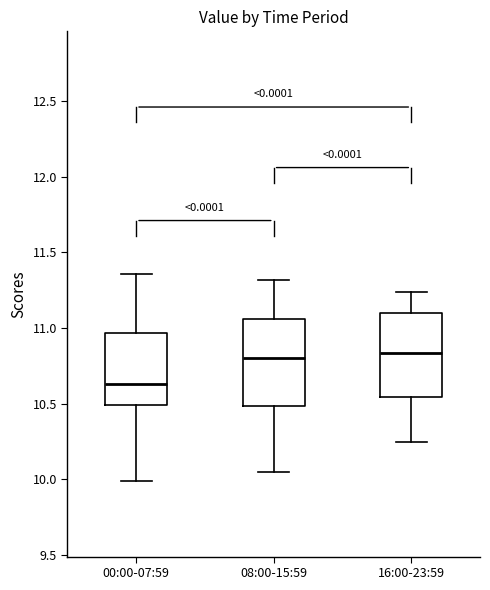

Reading left to right, read every box against the y-axis: the position of its median line, the range the box covers, and the ends of its whiskers. The values are not printed on the chart, so give them approximately, as read against the axis.

00:00-07:59: median 10.65, box 10.50 to 10.95, whiskers 10.00 to 11.35
08:00-15:59: median 10.80, box 10.50 to 11.05, whiskers 10.05 to 11.30
16:00-23:59: median 10.85, box 10.55 to 11.10, whiskers 10.25 to 11.25